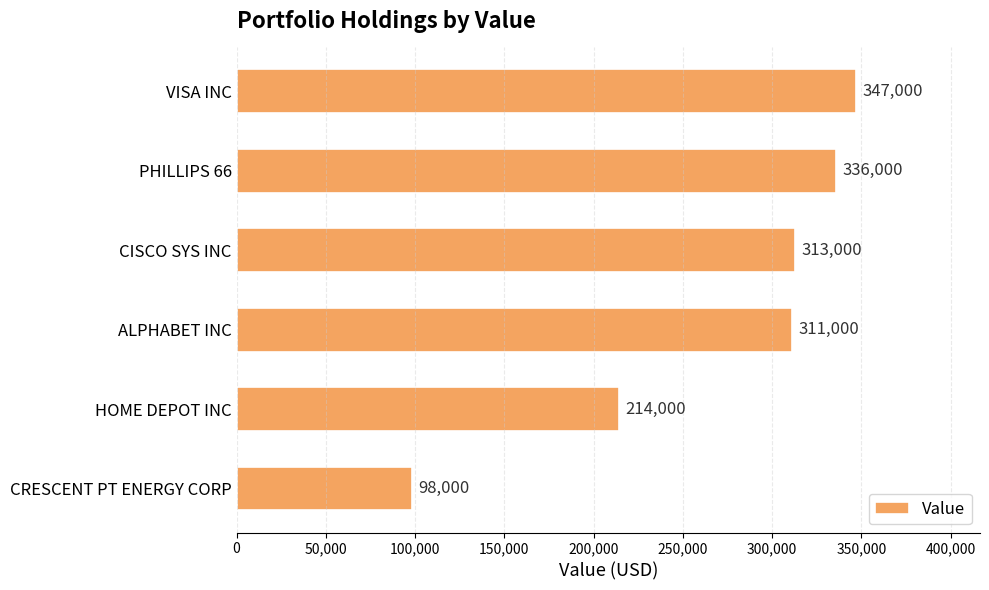

Reading top to bottom, extract all data points from this chart.

347000	336000	313000	311000	214000	98000